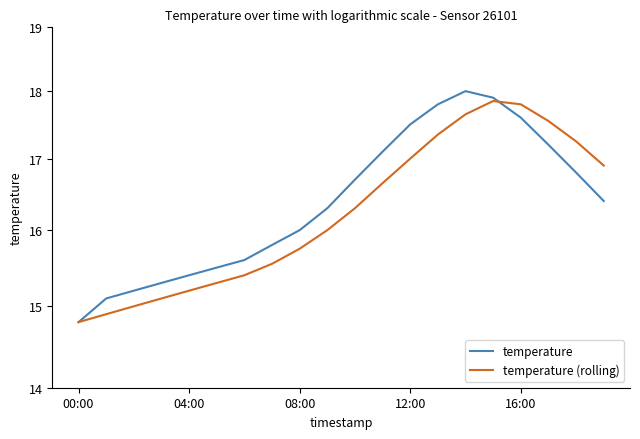

What is the difference between the highest and lowest values at 13?

0.4